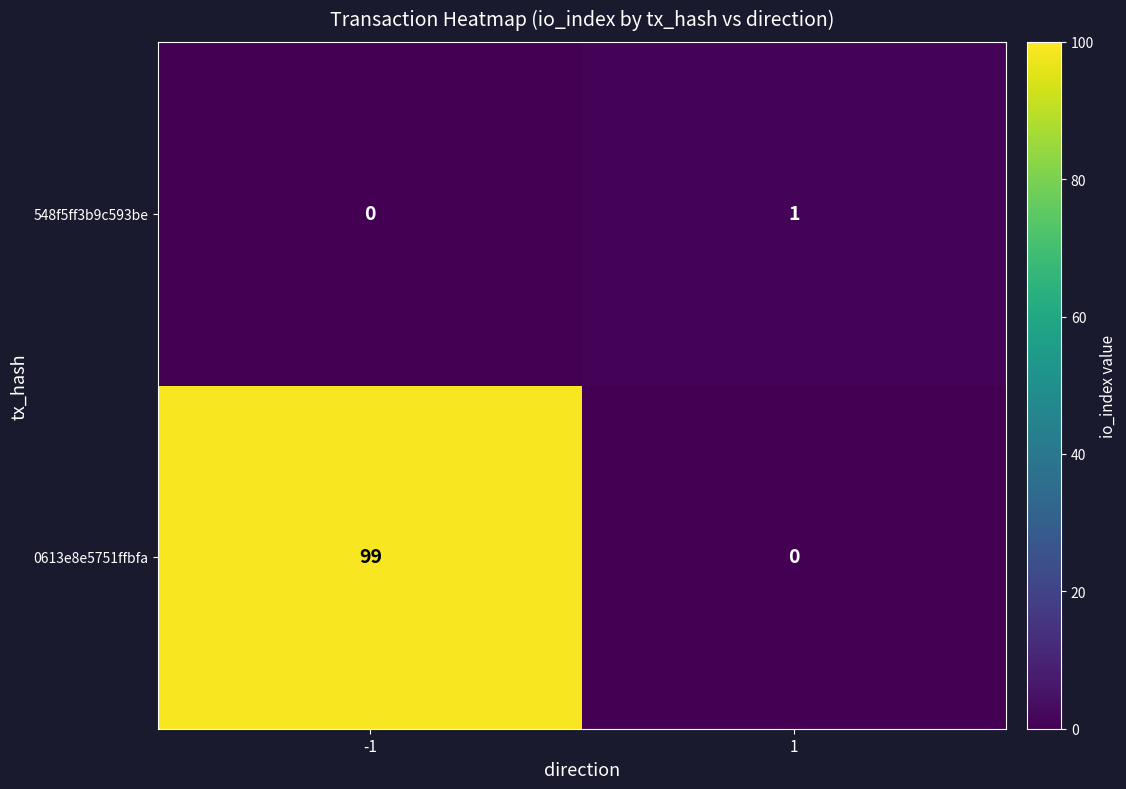

How many values in 0613e8e5751ffbfa are above zero?

1